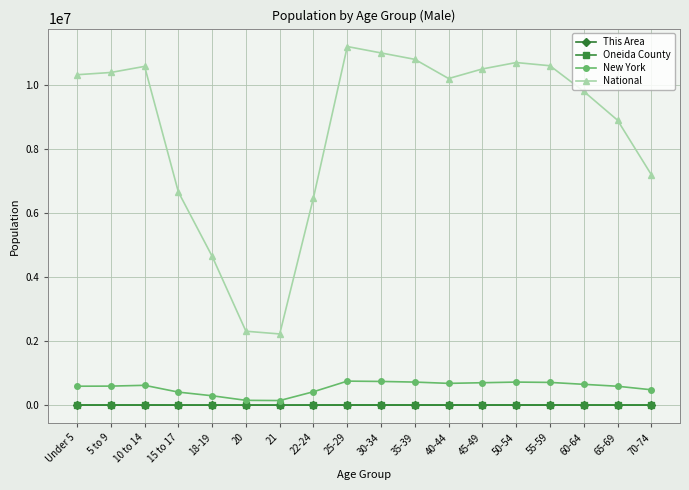

What is the label of the 18th point from the left?

70-74